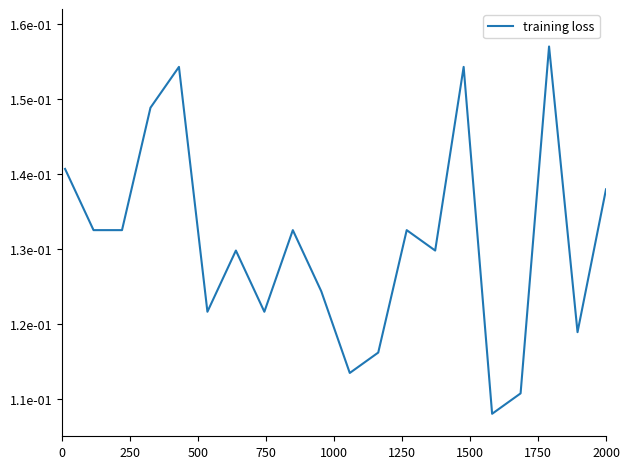

How many points are lower than both their immediate neighbors (excluding endpoints)?

6